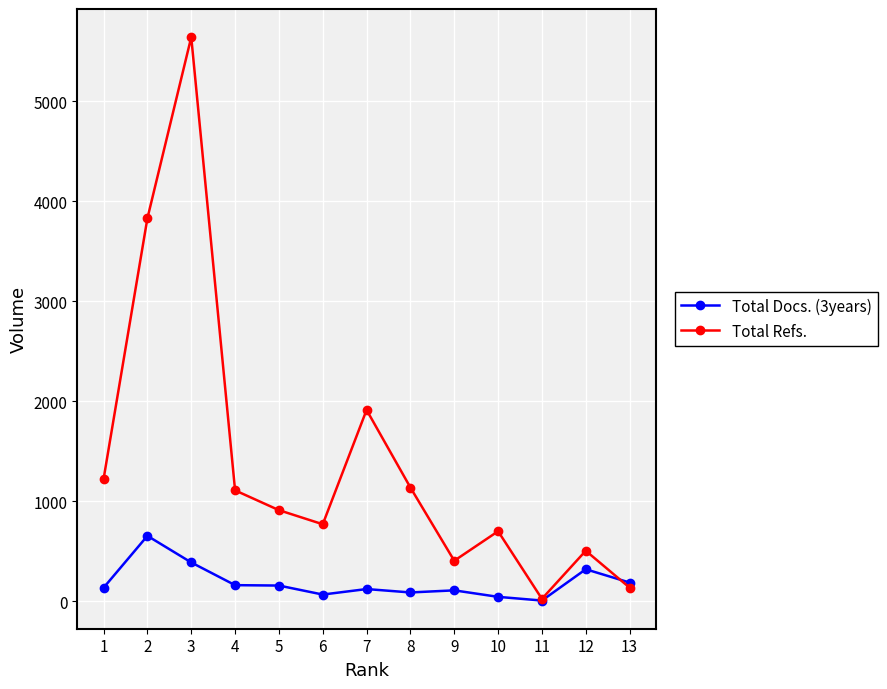

At which category does Total Docs. (3years) reach its first local peak?

2